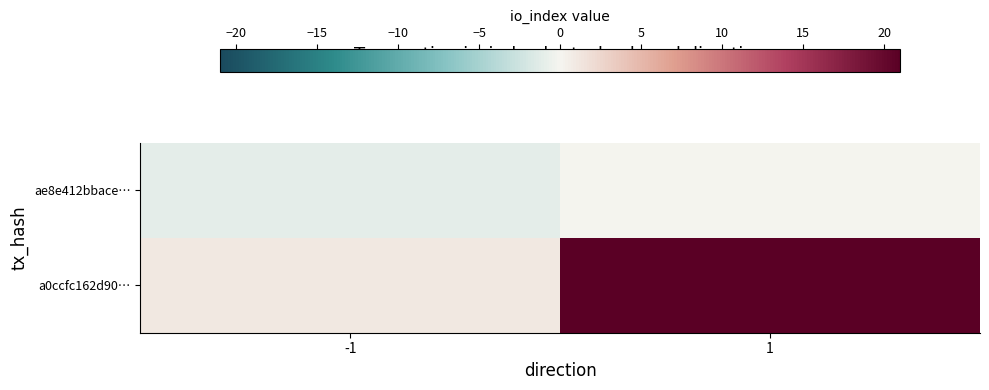

Between -1 and 1, which series saw the biggest shift?

a0ccfc162d90…